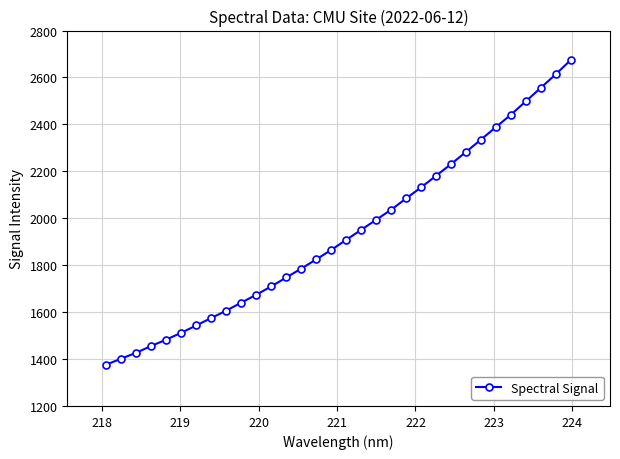

What is the value of the 25th point from the left?

2282.8